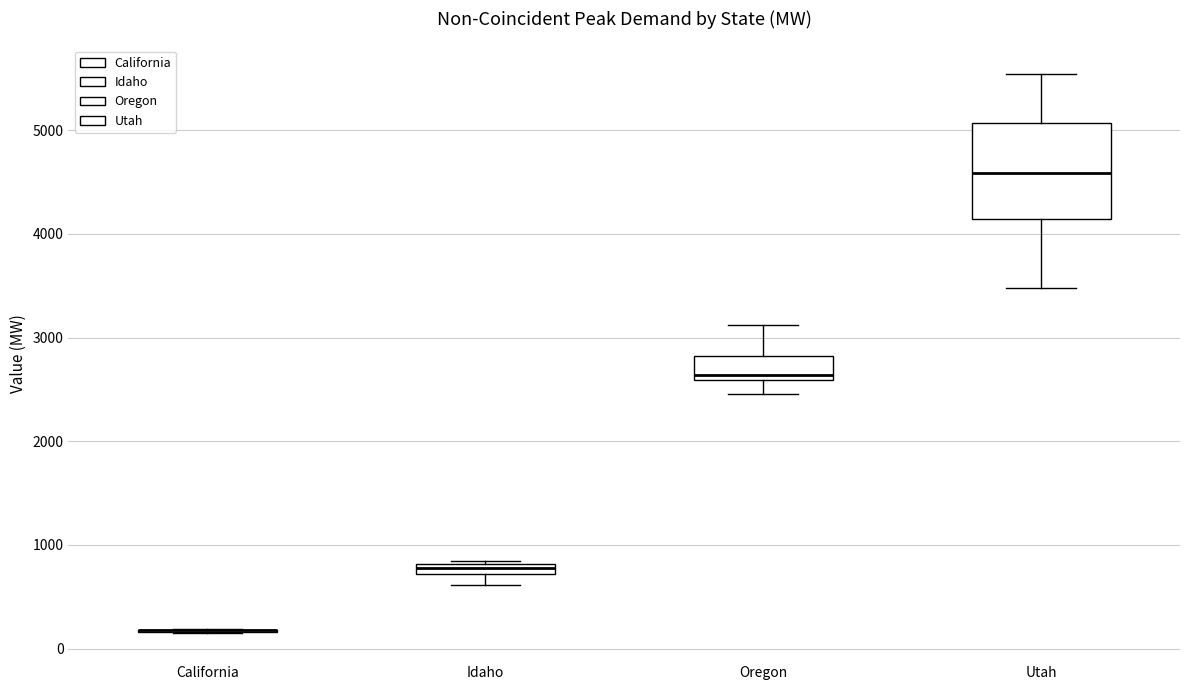

Comparing the boxes themselves (not the whiskers), which one is the tallest?

Utah